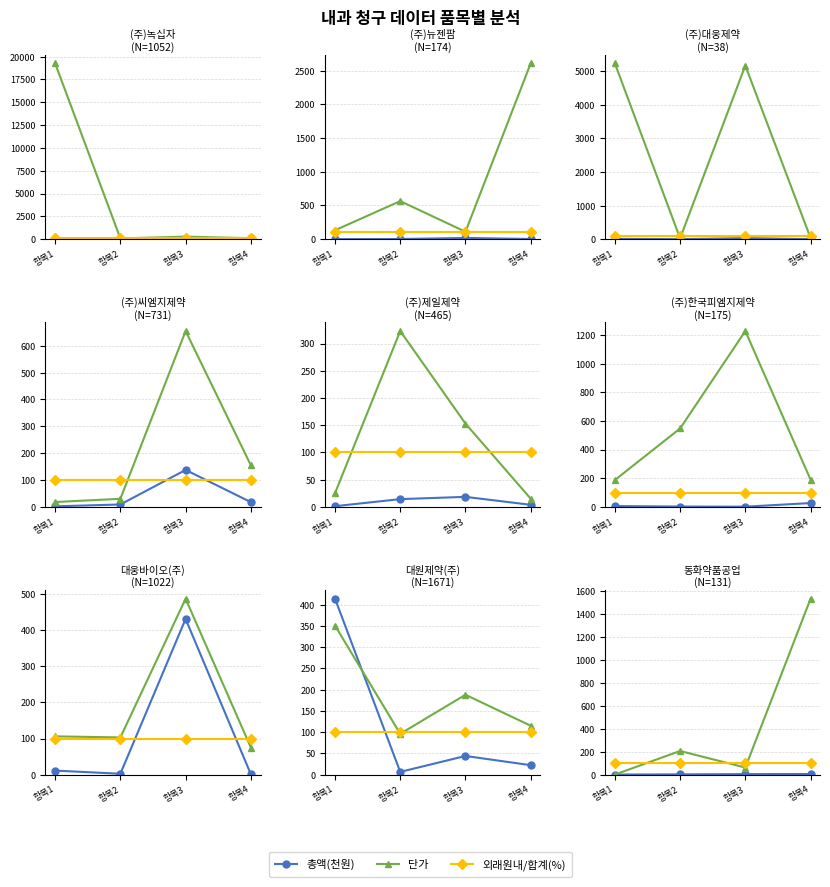

Between 항목1 and 항목4, which series saw the biggest shift?

단가